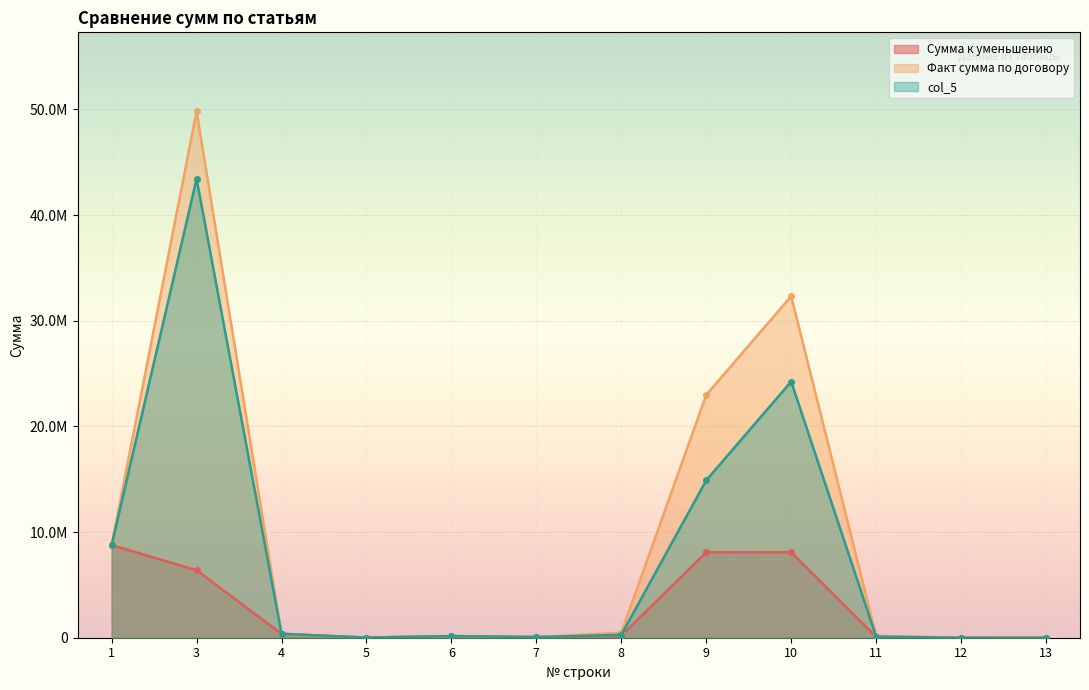

Where does the Сумма к уменьшению series first go above 196131?

1